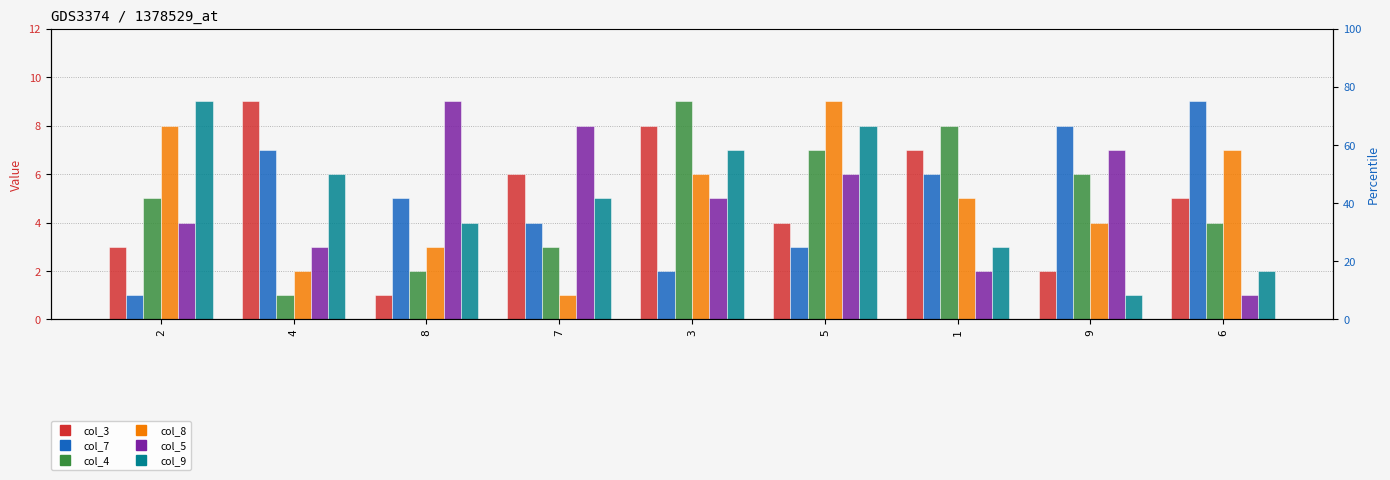

What is the difference between the highest and lowest values at 9?

7